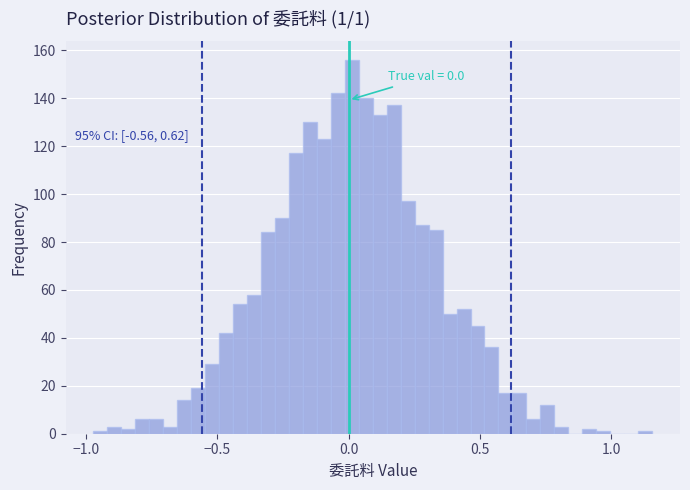

Around what value on the x-axis is the tallest bar? Give the approximate position of its centre, as read against the axis.

0.00